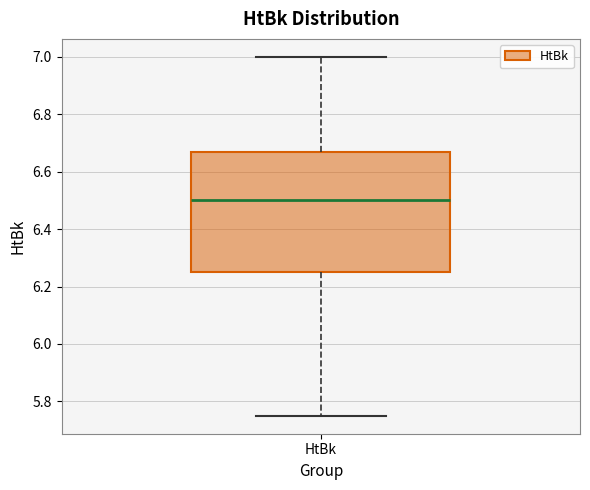

Where does the upper whisker of the box for HtBk end on the y-axis? The values are not printed on the chart, so give them approximately, as read against the axis.

7.00